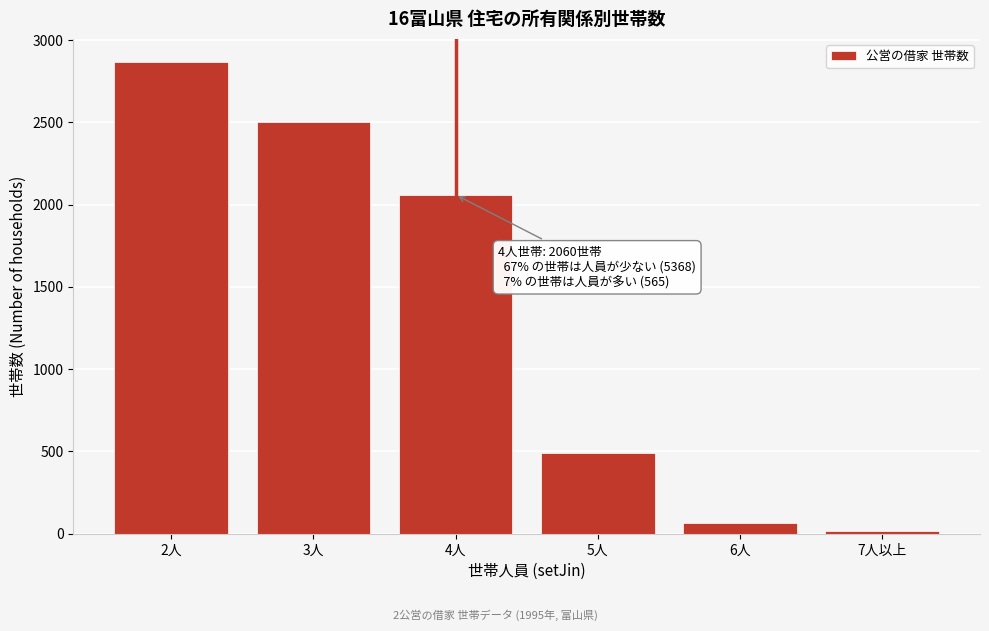

Reading left to right, what are all the values shown in this chart?

2人=2865	3人=2503	4人=2060	5人=488	6人=62	7人以上=15